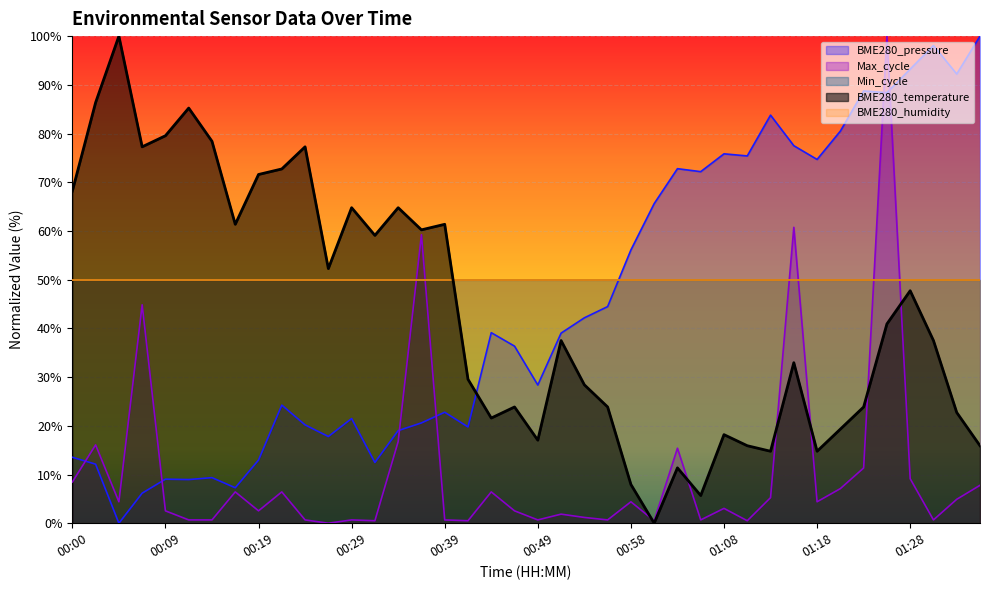

What is the difference between the maximum and minimum values?

100.0